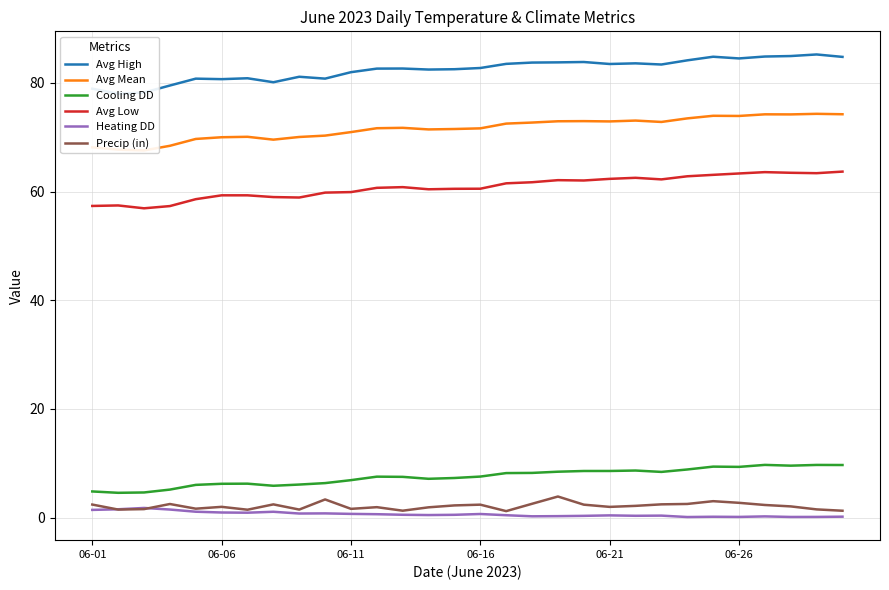

How many interior local peaks does the Cooling DD series have?

6